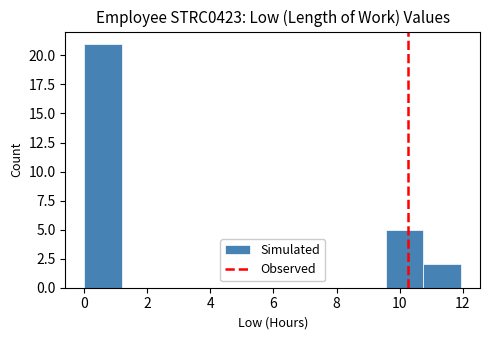

Reading left to right, list every bar in this chart as the range it spans on the x-axis followed by its height. Neither the bar edges nor the heights are printed on the chart, so give them approximately, as read against the axes.

0.0 to 1.2: 21
1.2 to 2.4: 0
2.4 to 3.6: 0
3.6 to 4.8: 0
4.8 to 6.0: 0
6.0 to 7.2: 0
7.2 to 8.4: 0
8.4 to 9.6: 0
9.6 to 10.8: 5
10.8 to 12.0: 2